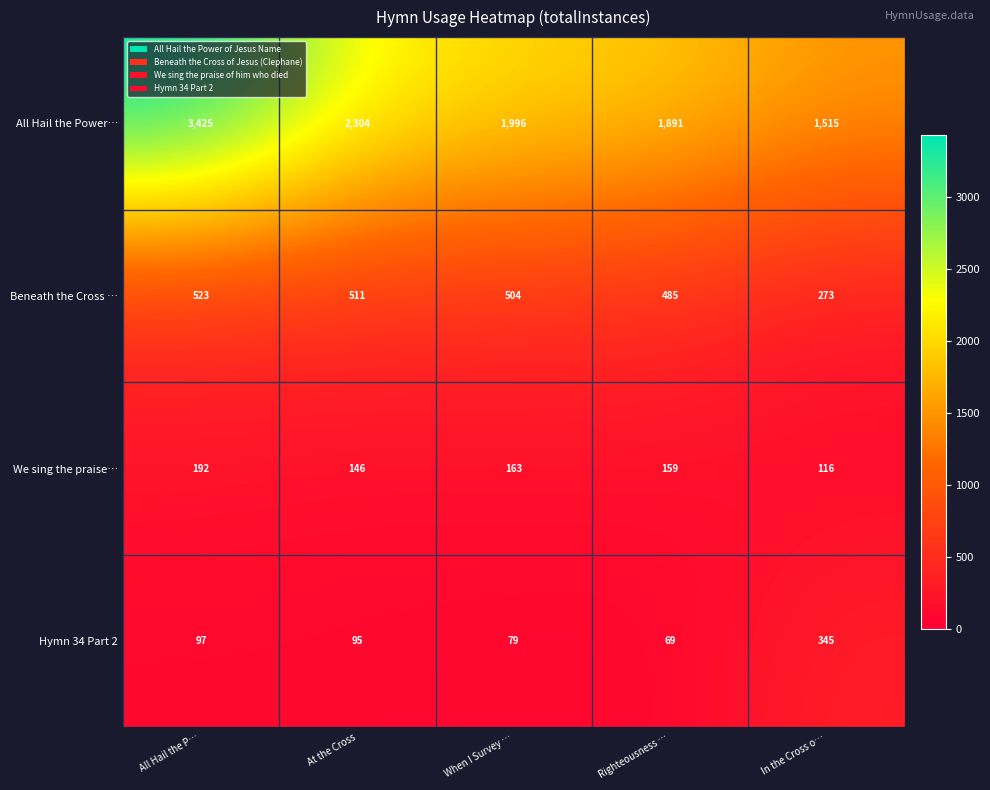

The Beneath the Cross … series shows 504 at When I Survey …. True or false?

True